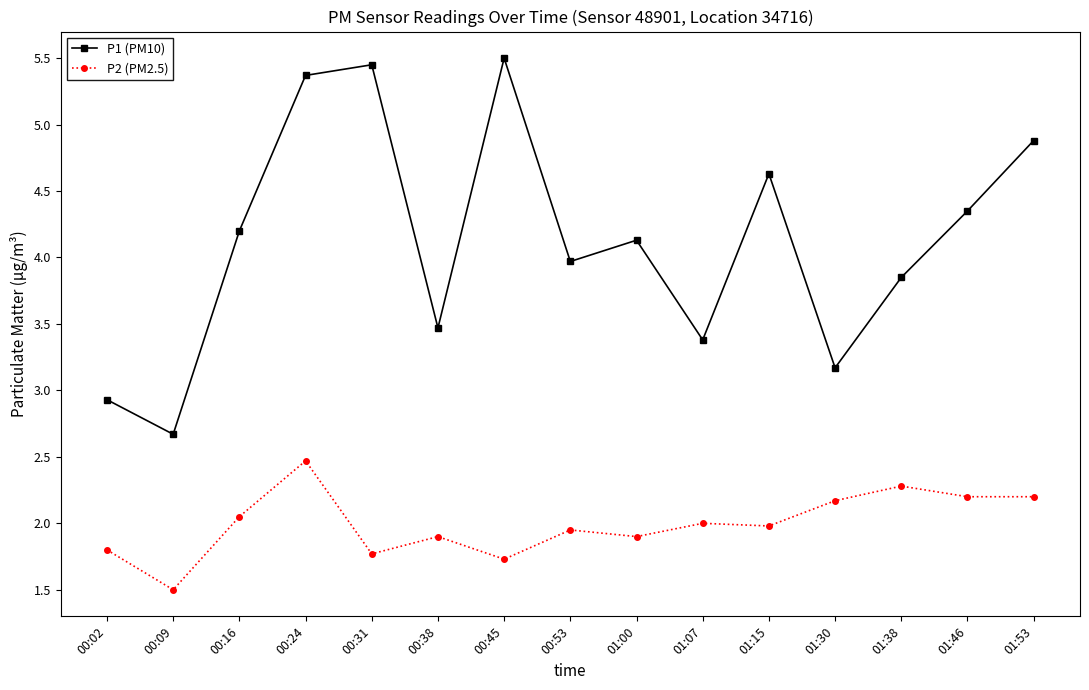

Rank the series by their average value, from highest to lowest.

P1 (PM10), P2 (PM2.5)